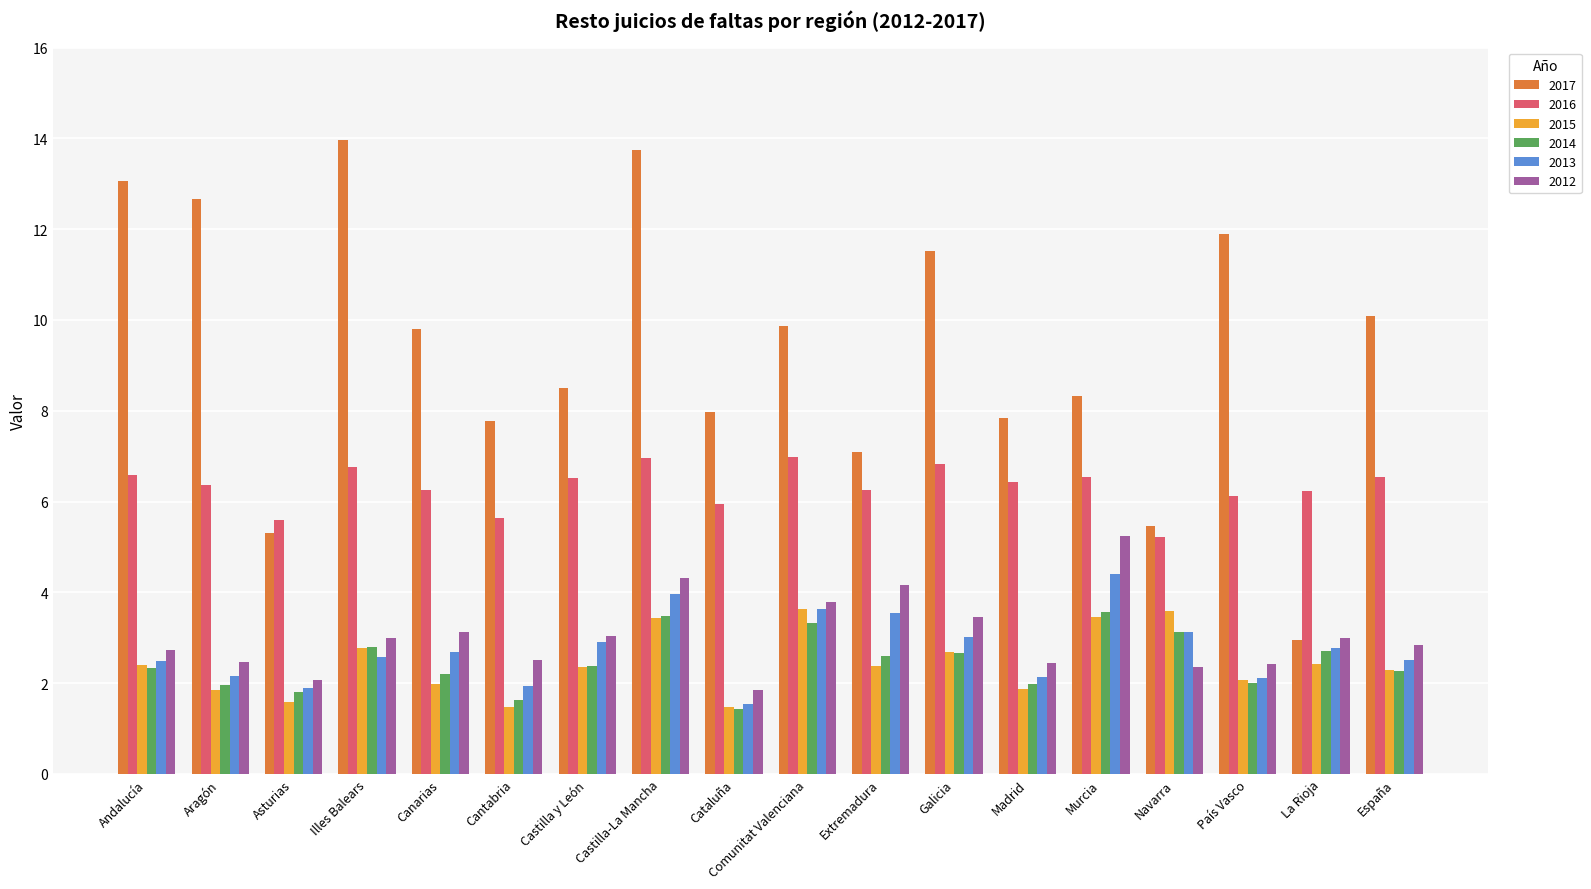

Where does the 2017 series first go above 9?

Andalucía